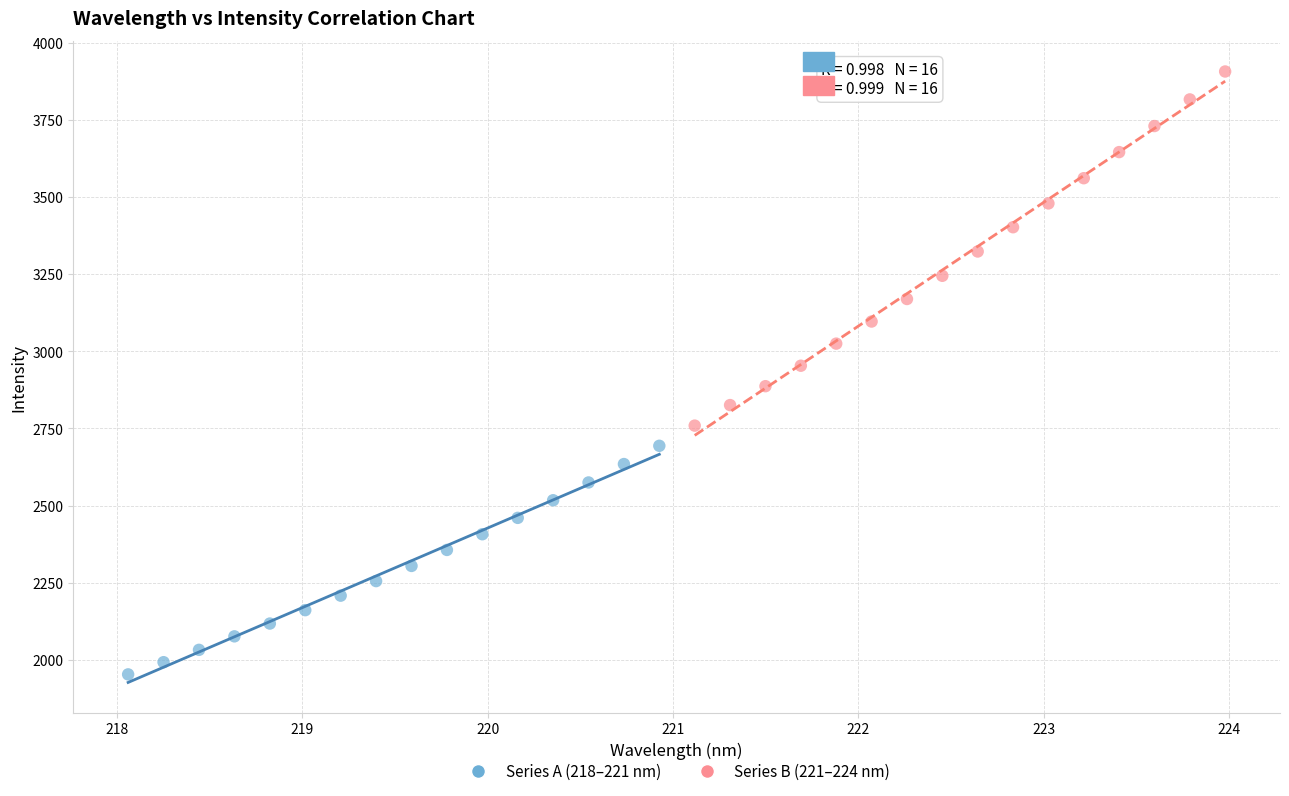

Which series reaches the maximum Y coordinate?

Series B (221–224 nm)